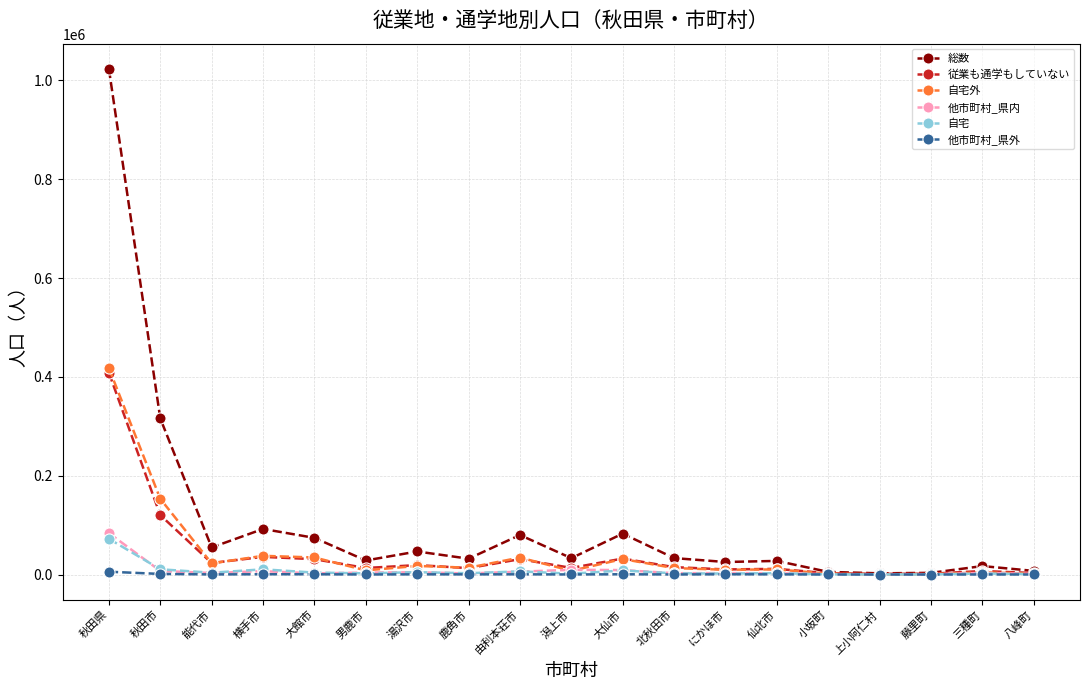

True or false: 総数 has a value of 488435 at 秋田市.

False